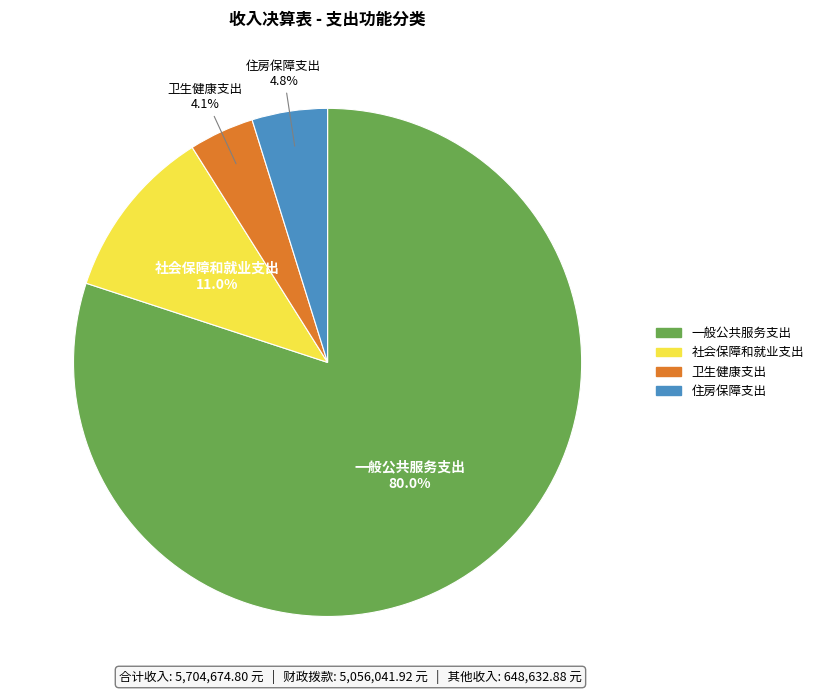

The 卫生健康支出 slice represents 14% of the pie. True or false?

False